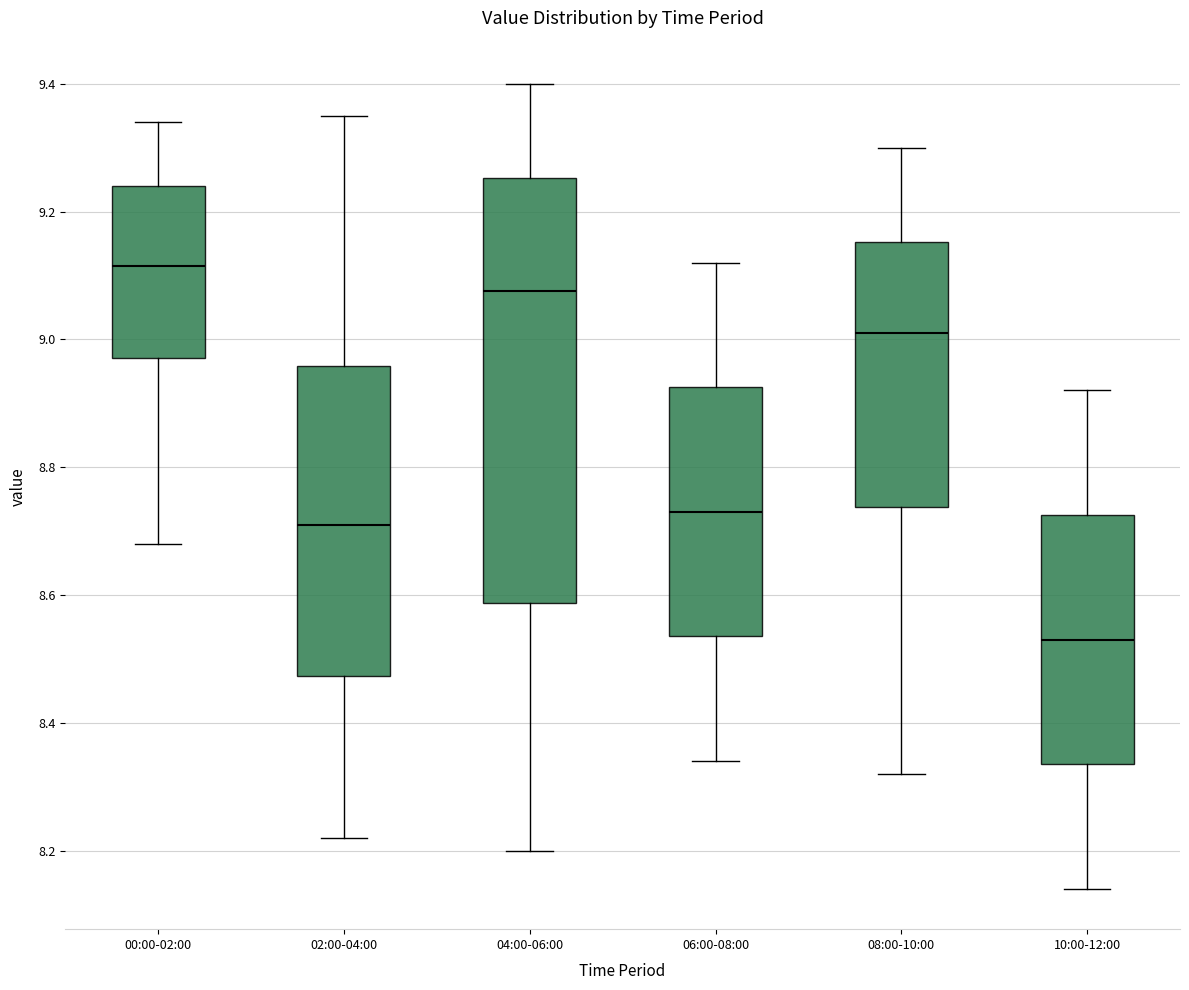

Reading left to right, read every box against the y-axis: the position of its median line, the range the box covers, and the ends of its whiskers. The values are not printed on the chart, so give them approximately, as read against the axis.

00:00-02:00: median 9.12, box 8.98 to 9.24, whiskers 8.68 to 9.34
02:00-04:00: median 8.72, box 8.48 to 8.96, whiskers 8.22 to 9.36
04:00-06:00: median 9.08, box 8.58 to 9.26, whiskers 8.20 to 9.40
06:00-08:00: median 8.74, box 8.54 to 8.92, whiskers 8.34 to 9.12
08:00-10:00: median 9.02, box 8.74 to 9.16, whiskers 8.32 to 9.30
10:00-12:00: median 8.54, box 8.34 to 8.72, whiskers 8.14 to 8.92